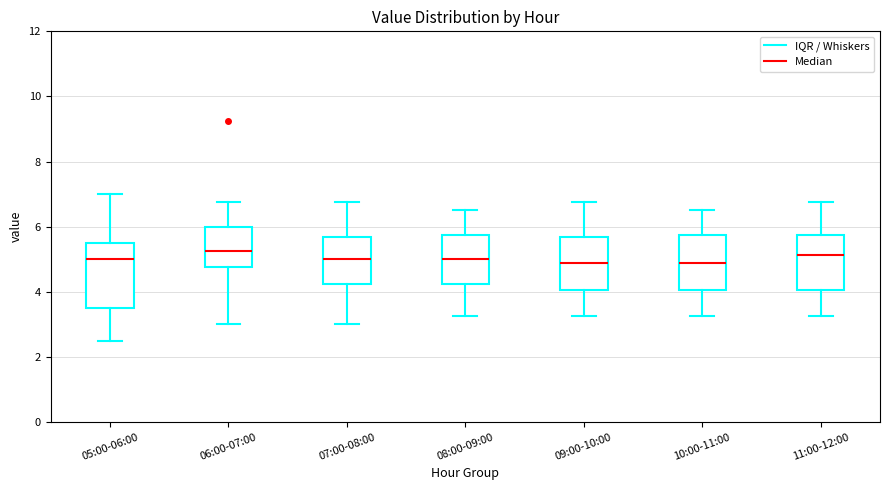

Reading left to right, transcribe this box plot: for each box, give where its median line is, the range the box spans, and where its two whiskers end, as read against the y-axis. The values are not printed on the chart, so give them approximately, as read against the axis.

05:00-06:00: median 5.0, box 3.4 to 5.6, whiskers 2.6 to 7.0
06:00-07:00: median 5.2, box 4.8 to 6.0, whiskers 3.0 to 6.8
07:00-08:00: median 5.0, box 4.2 to 5.6, whiskers 3.0 to 6.8
08:00-09:00: median 5.0, box 4.2 to 5.8, whiskers 3.2 to 6.6
09:00-10:00: median 4.8, box 4.0 to 5.6, whiskers 3.2 to 6.8
10:00-11:00: median 4.8, box 4.0 to 5.8, whiskers 3.2 to 6.6
11:00-12:00: median 5.2, box 4.0 to 5.8, whiskers 3.2 to 6.8